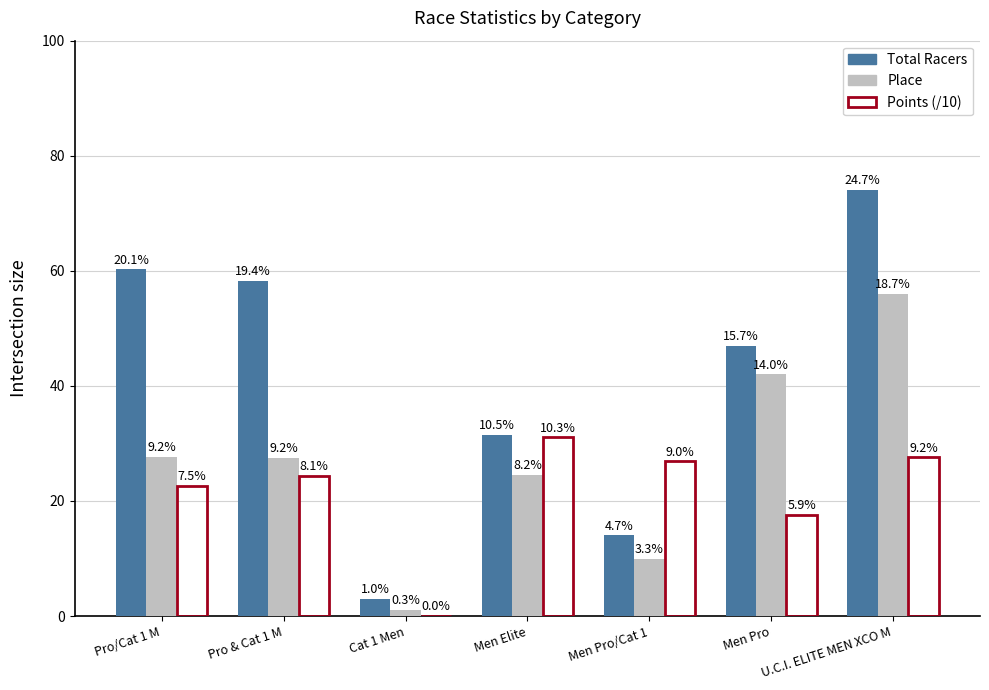

What is the sum of the Points (/10) values at Pro & Cat 1 M and Men Pro?

42.0